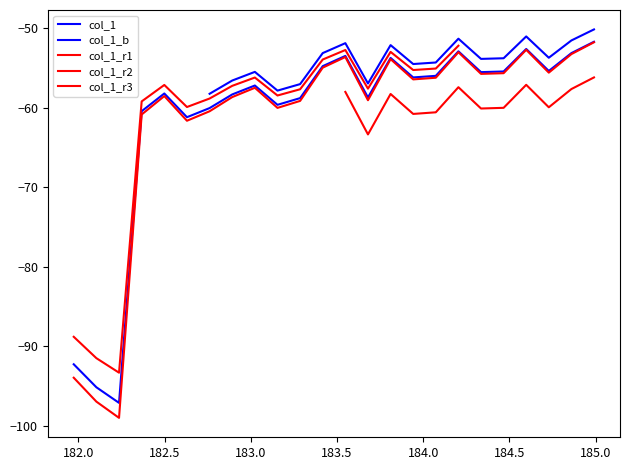

Does the chart have visible grid lines?

No